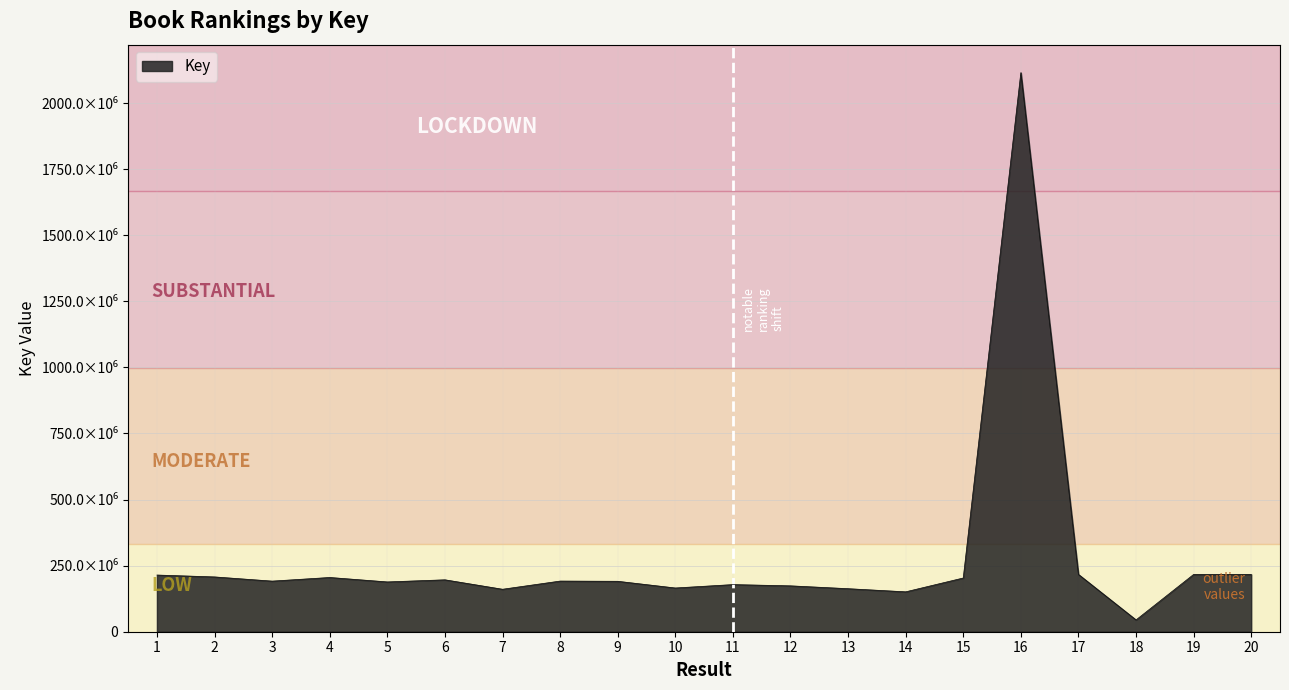

Does the chart display data point markers on the line(s)?

No